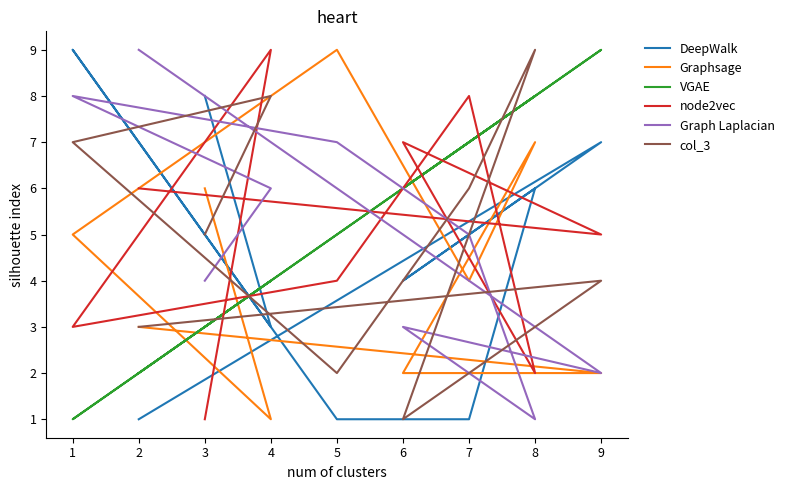

Which series has the largest total across all categories?

VGAE